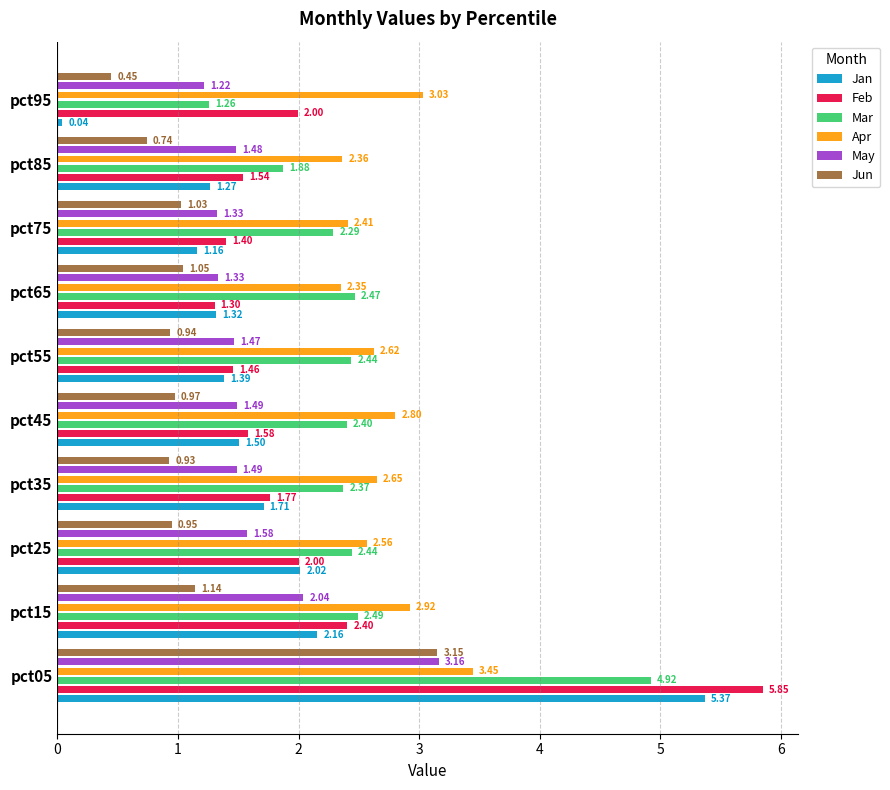

At how many categories does at least one series exceed 2?

10